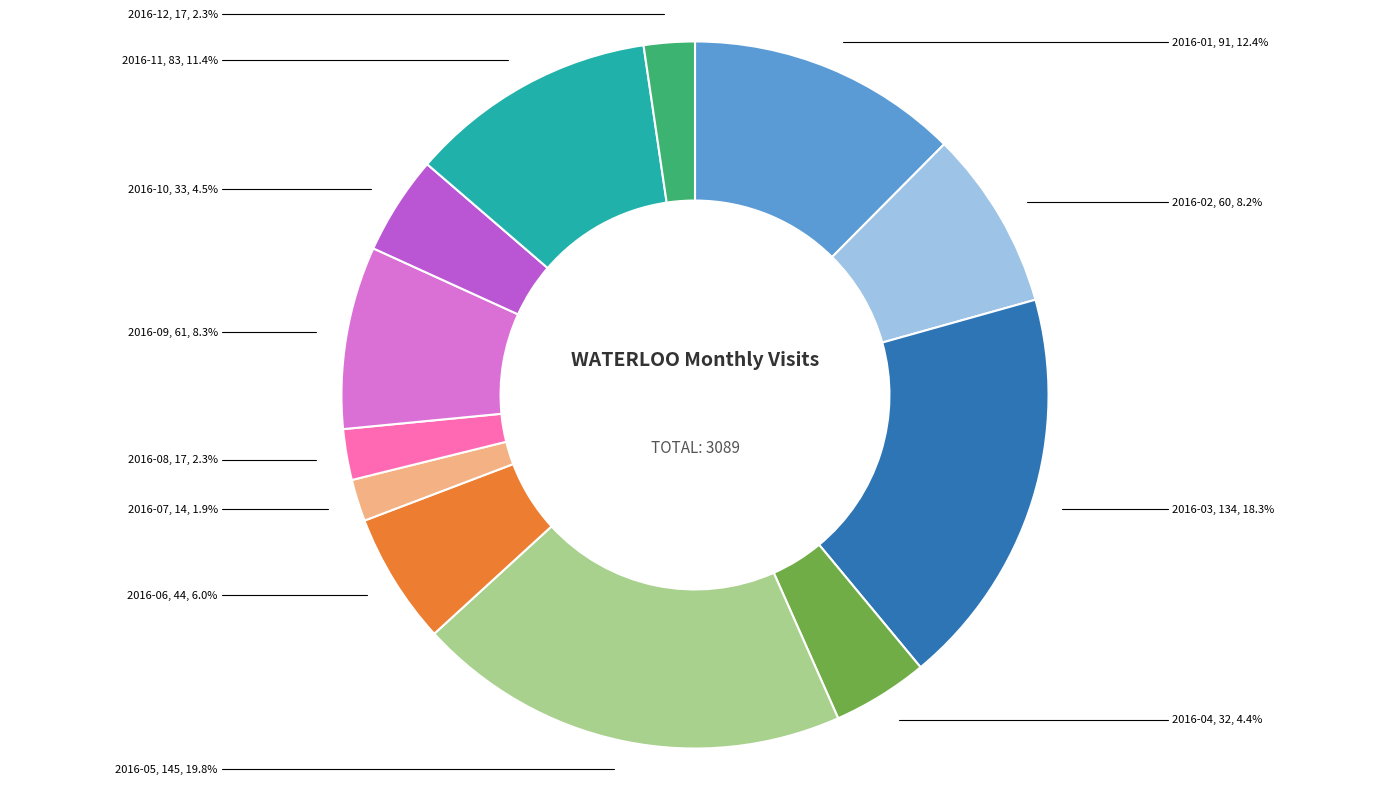

Is there a majority slice in this chart?

No